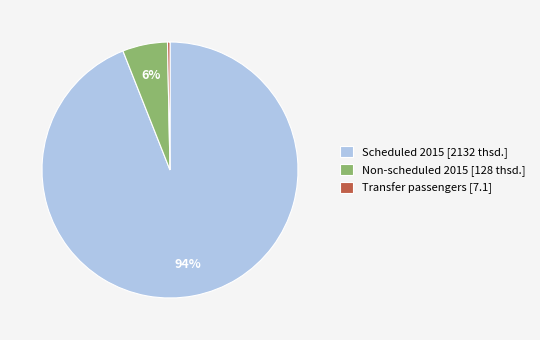

Count the number of slices in the pie.

3